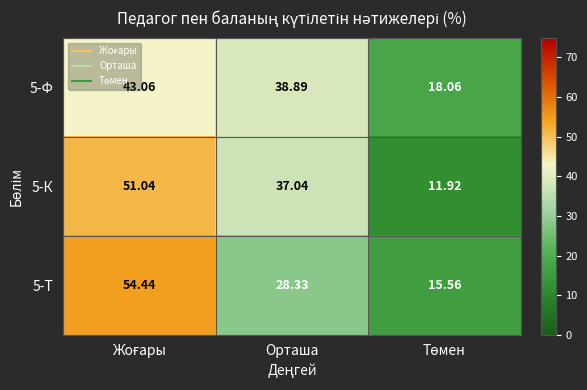

Where is 5-К nearest to the value 31?

Орташа